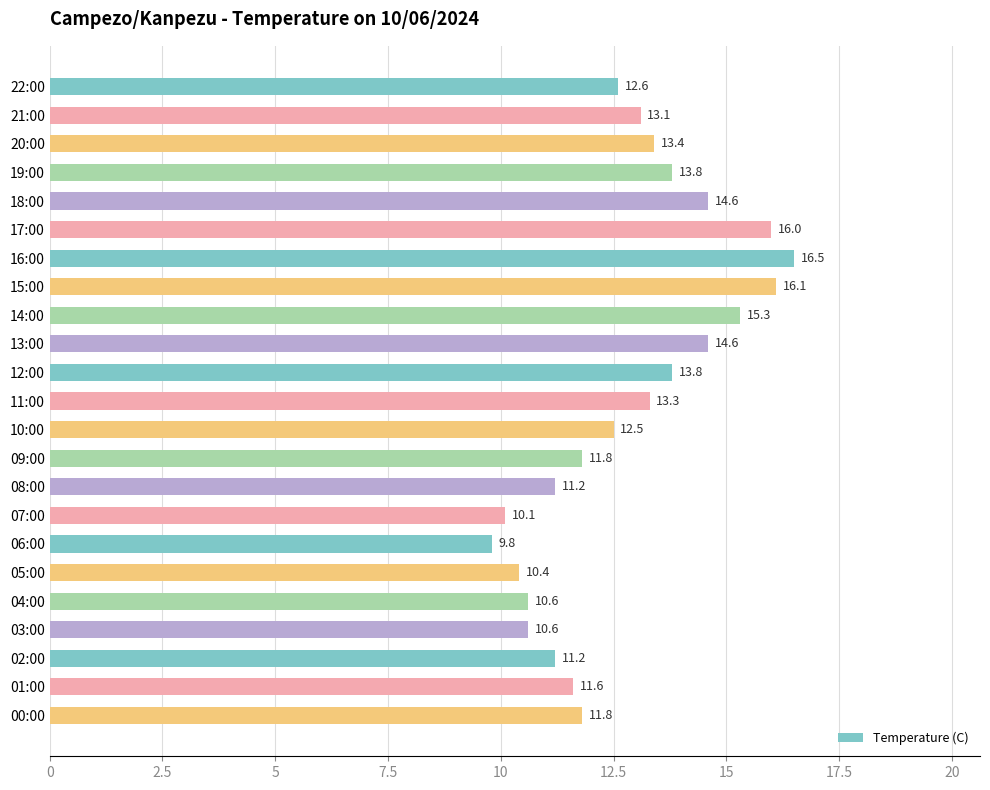

Reading bottom to top, transcribe all the data shown in this chart.

00:00=11.8	01:00=11.6	02:00=11.2	03:00=10.6	04:00=10.6	05:00=10.4	06:00=9.8	07:00=10.1	08:00=11.2	09:00=11.8	10:00=12.5	11:00=13.3	12:00=13.8	13:00=14.6	14:00=15.3	15:00=16.1	16:00=16.5	17:00=16.0	18:00=14.6	19:00=13.8	20:00=13.4	21:00=13.1	22:00=12.6